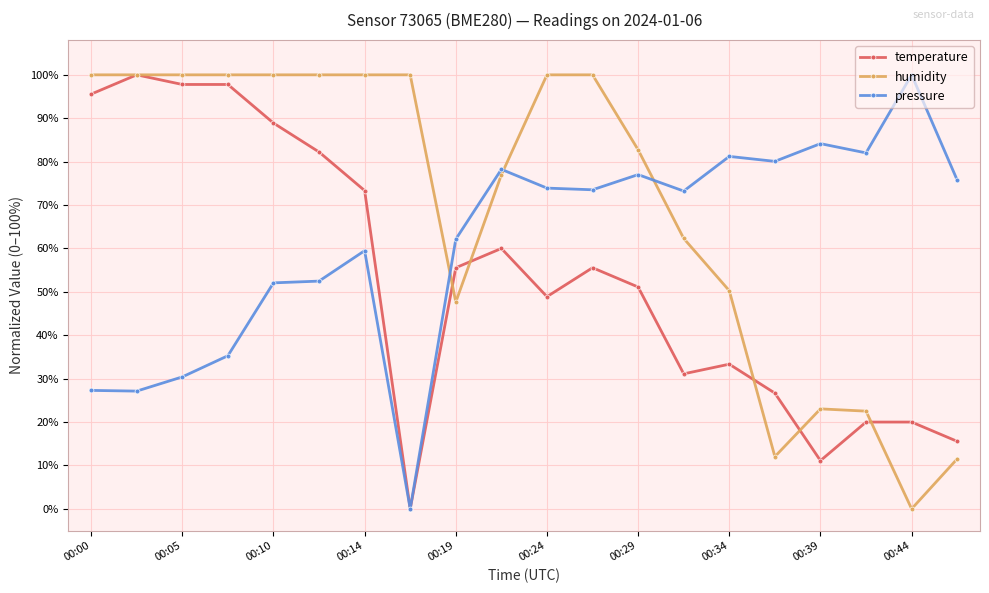

What are all the series names shown in the legend?

temperature, humidity, pressure